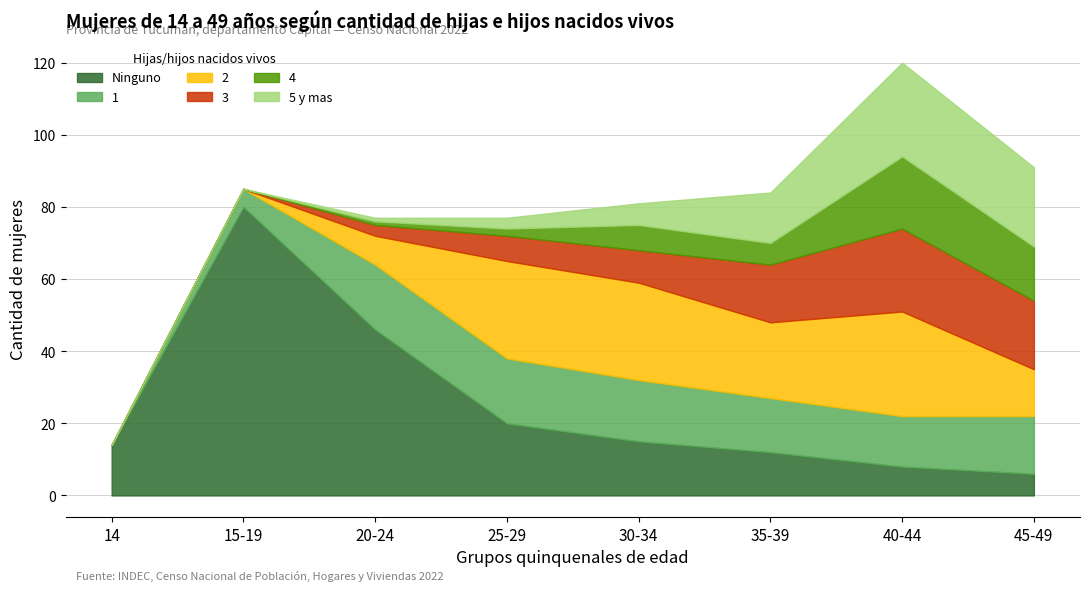

What are all the series names shown in the legend?

Ninguno, 1, 2, 3, 4, 5 y mas